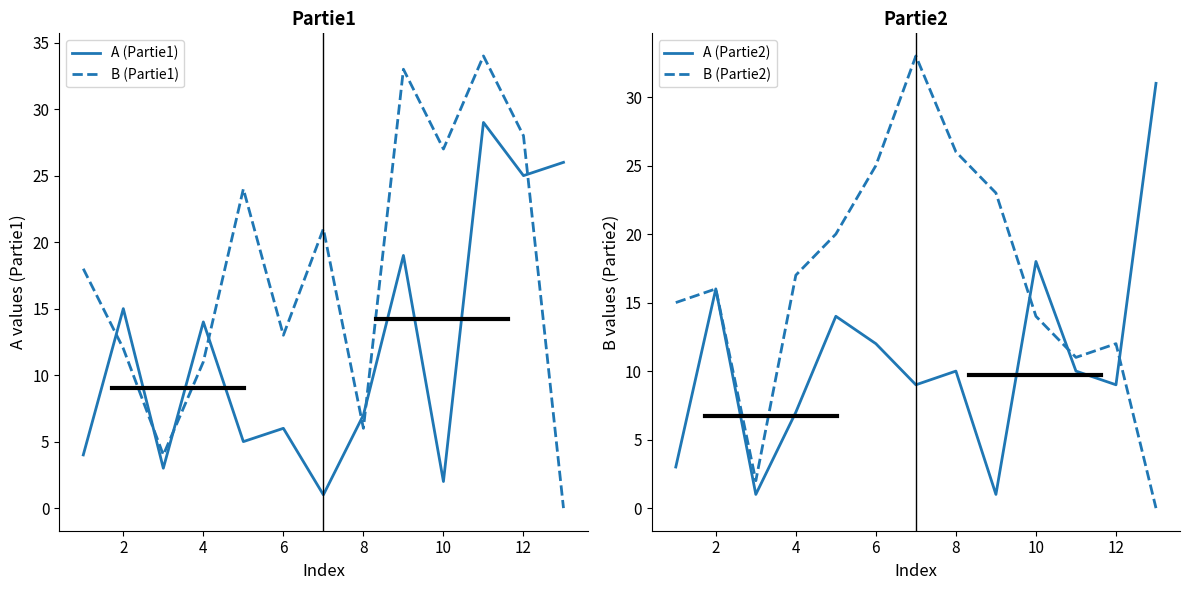

True or false: A (Partie1) has a value of 6 at 6.

True